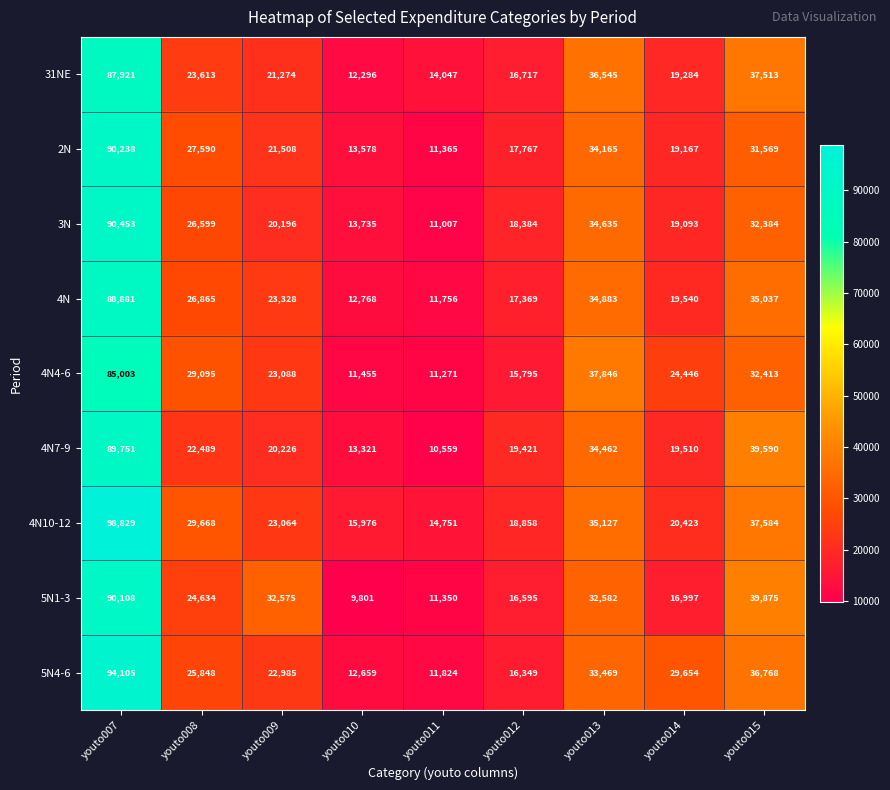

At youto007, list the series in order from largest to smallest.

4N10-12, 5N4-6, 3N, 2N, 5N1-3, 4N7-9, 4N, 31NE, 4N4-6